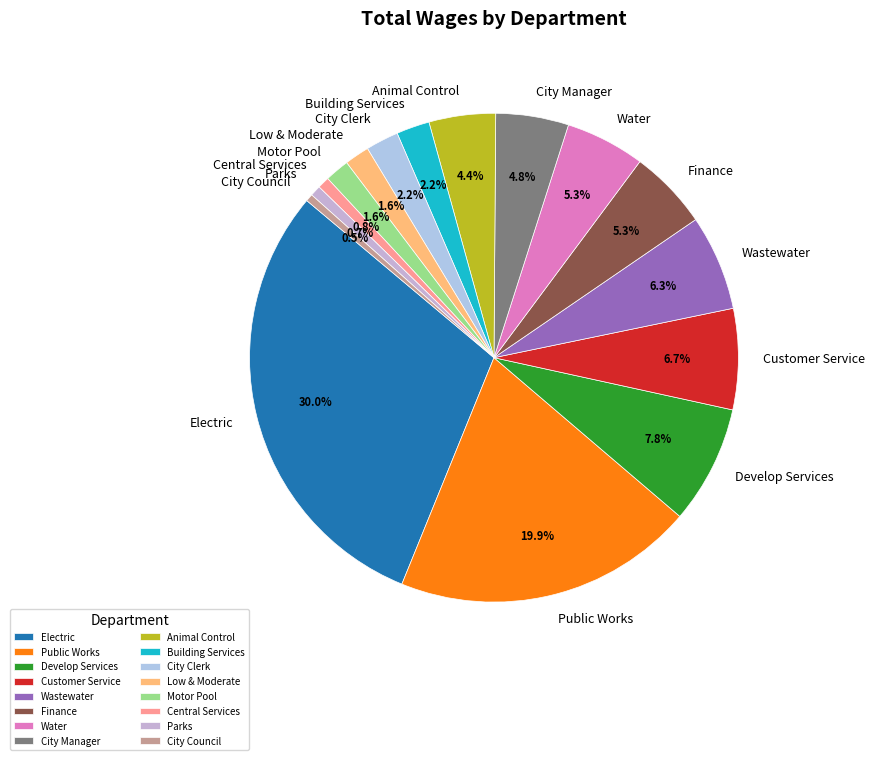

To the nearest percent, what is the difference between the largest and smallest slice percentages?

29%